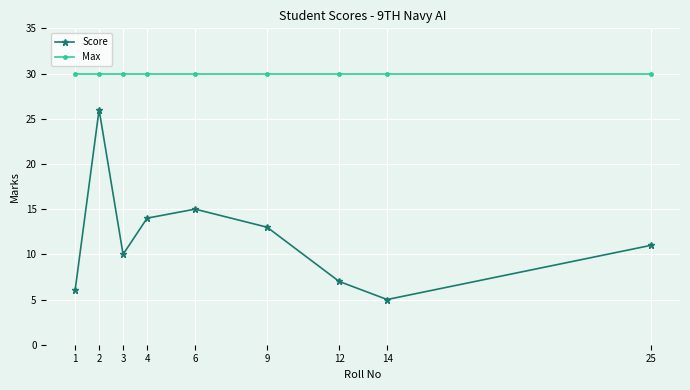

What is the difference between the maximum and minimum values in the Score series?

21